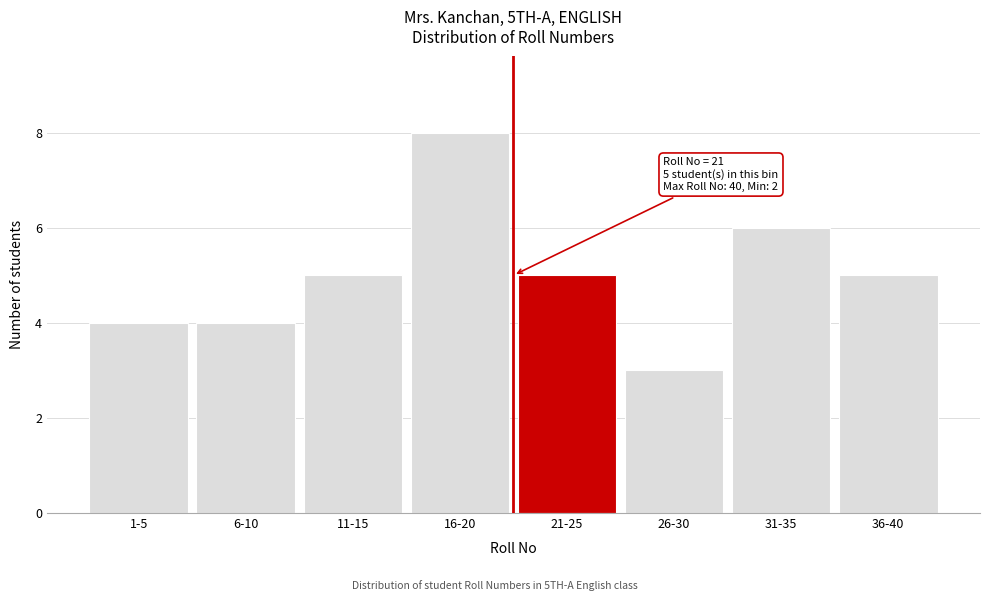

Reading left to right, what are all the values shown in this chart?

4	4	5	8	5	3	6	5